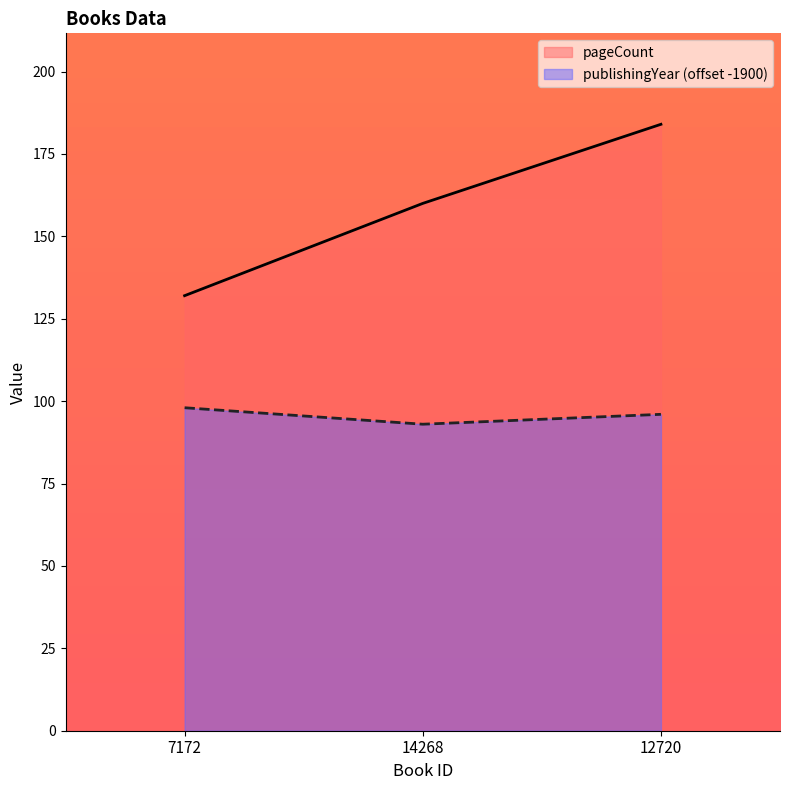

Where does the publishingYear series first go above 96?

7172